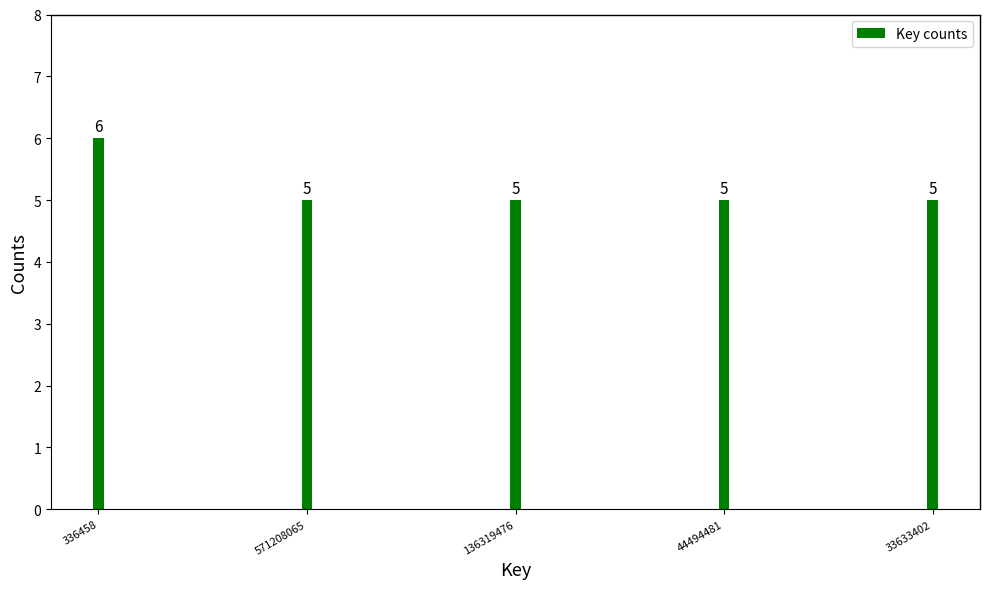

Reading left to right, extract all data points from this chart.

336458=6	571208065=5	136319476=5	44494481=5	33633402=5